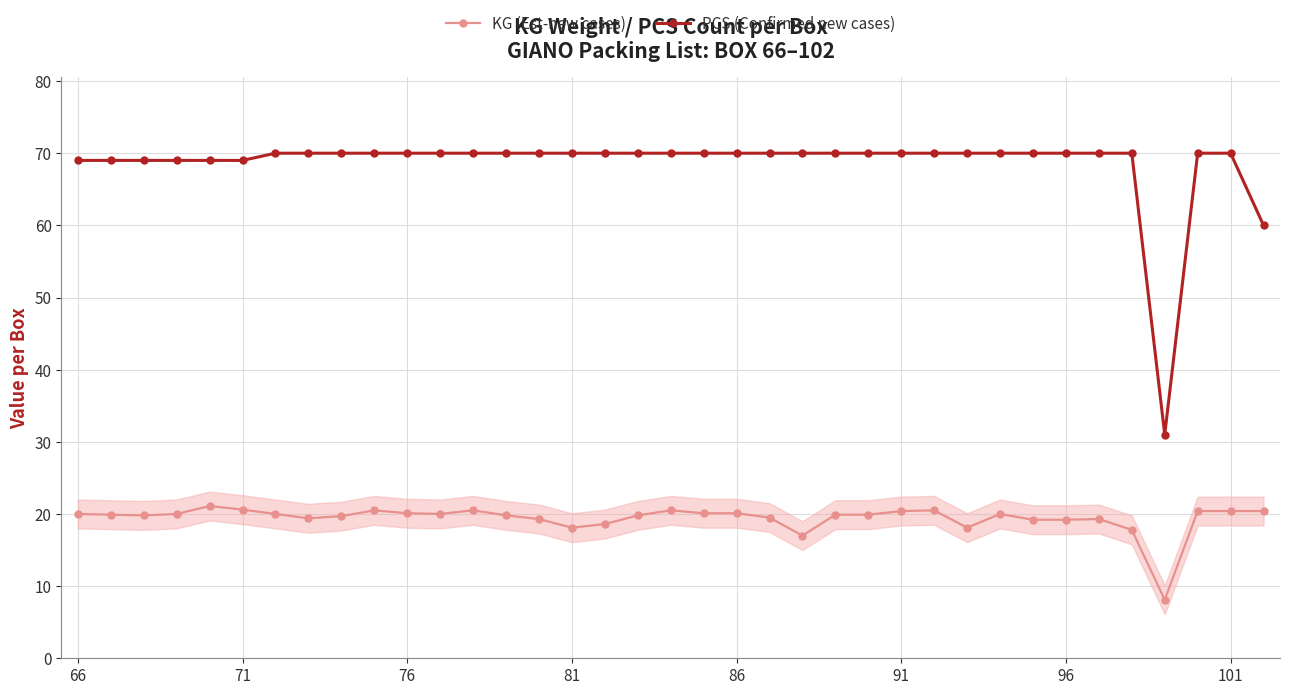

True or false: PCS (Confirmed new cases) and KG (Est-new cases) intersect in this chart.

False